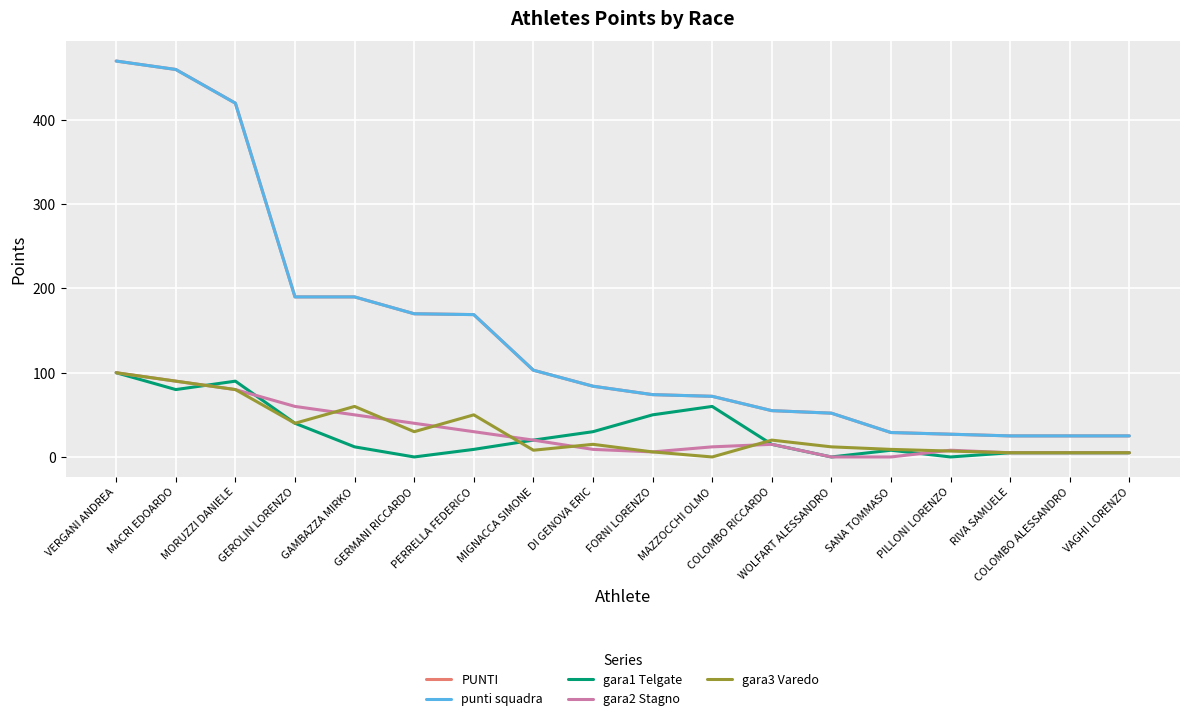

The value of punti squadra at PERRELLA FEDERICO is 101. True or false?

False